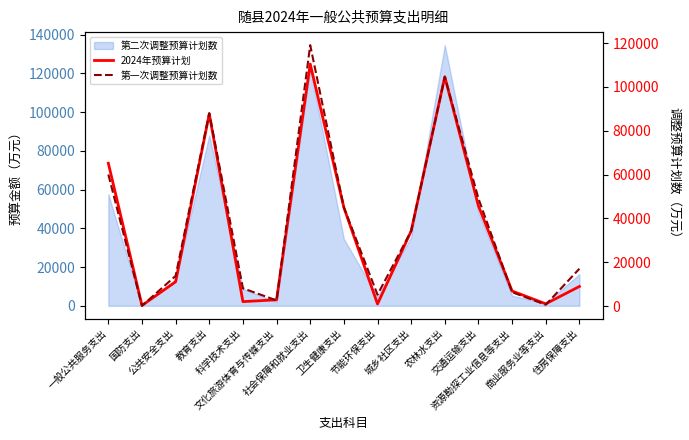

At which label is 第一次调整预算计划数 closest to 59576?

一般公共服务支出